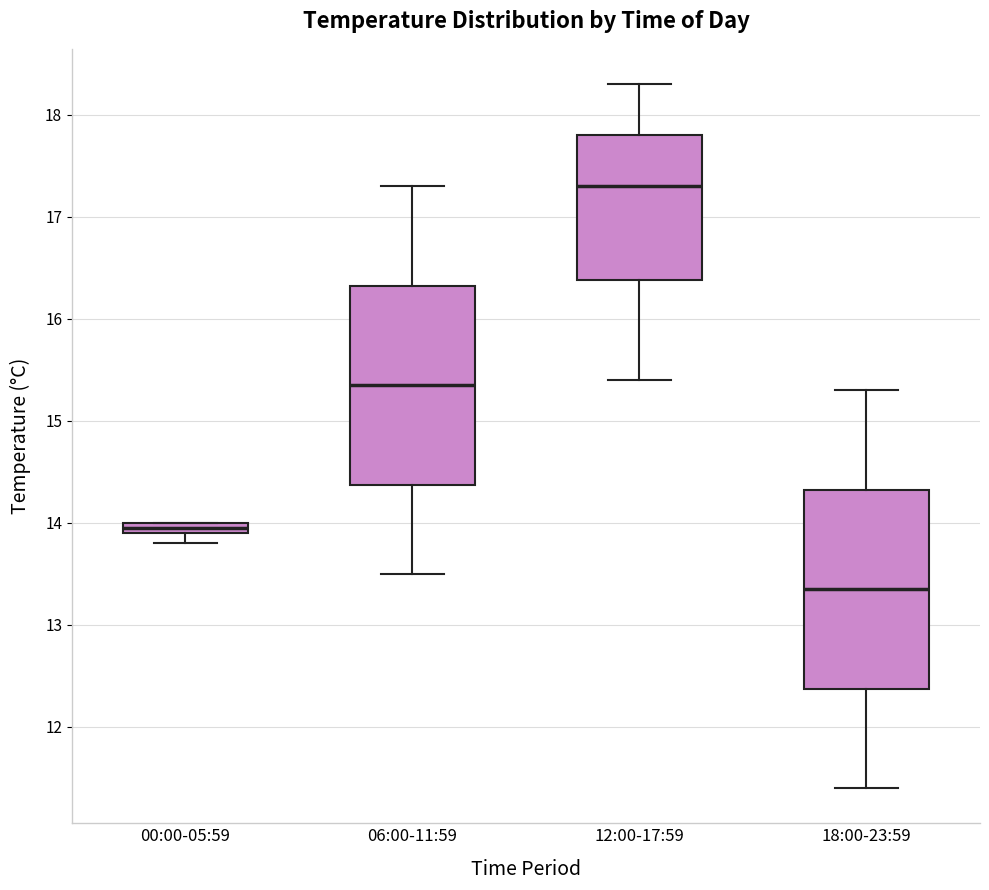

Where is the upper edge of the box for 06:00-11:59 on the y-axis? The values are not printed on the chart, so give them approximately, as read against the axis.

16.3